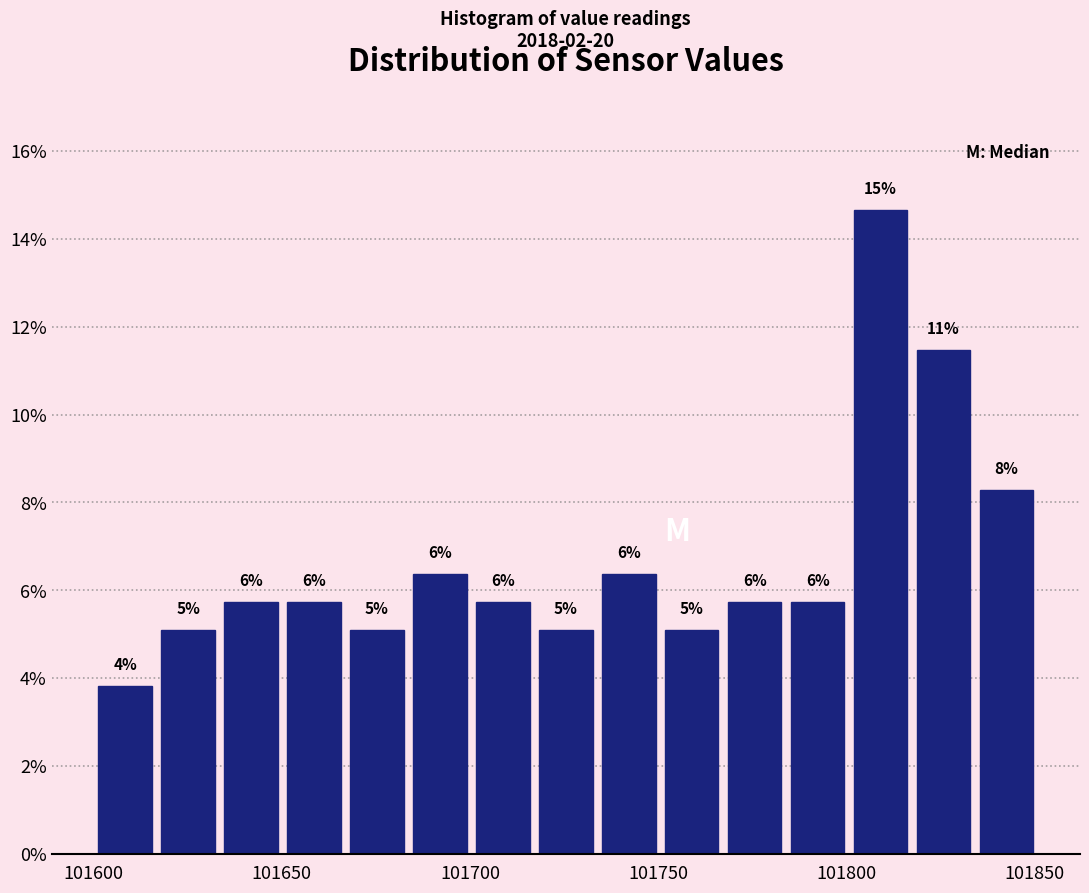

Read against the x-axis, roughly where is the centre of the tallest bar?

101810